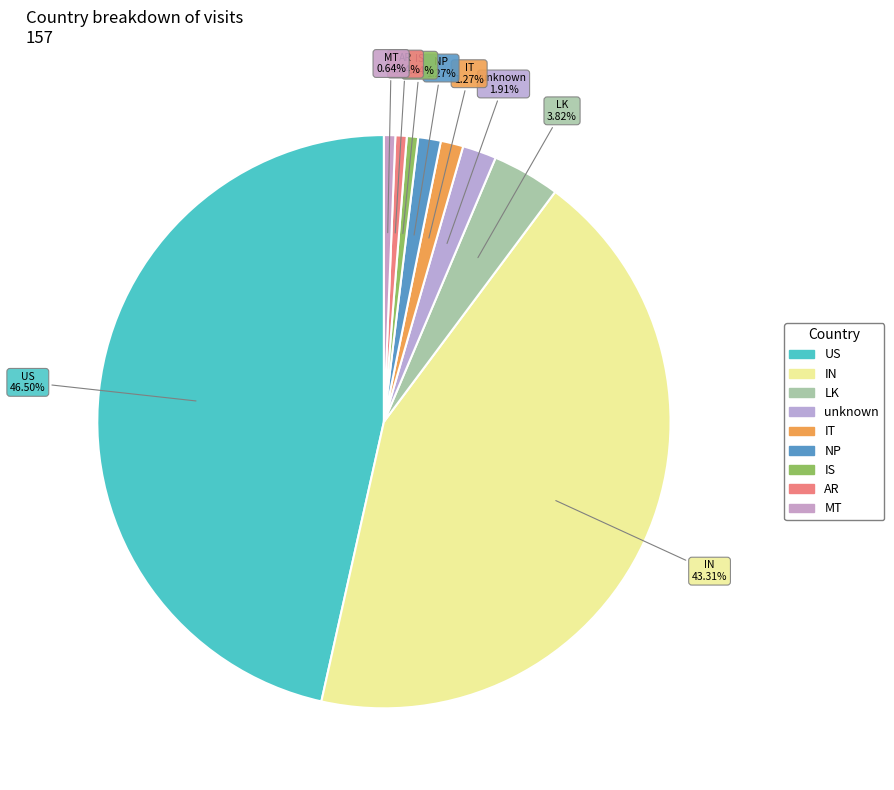

Count the number of slices in the pie.

9